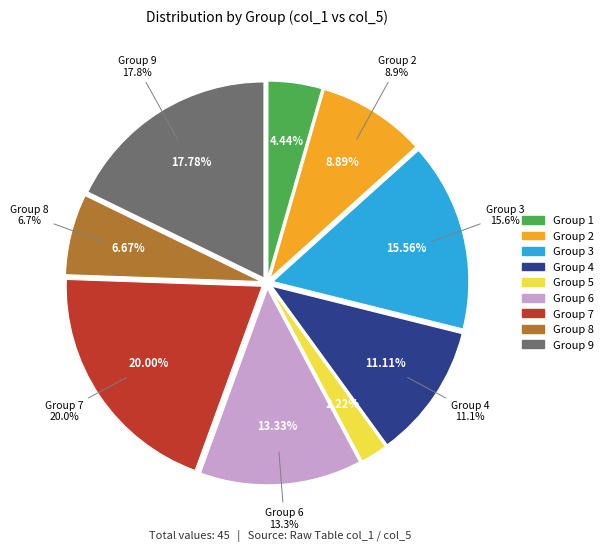

To the nearest percent, what portion does 2 represent?

9%